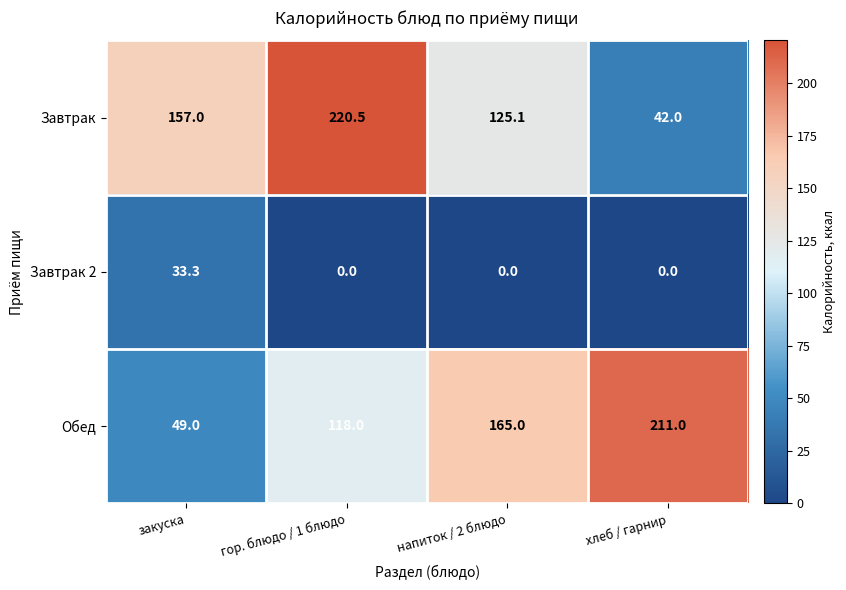

At закуска, list the series in order from smallest to largest.

Завтрак 2, Обед, Завтрак